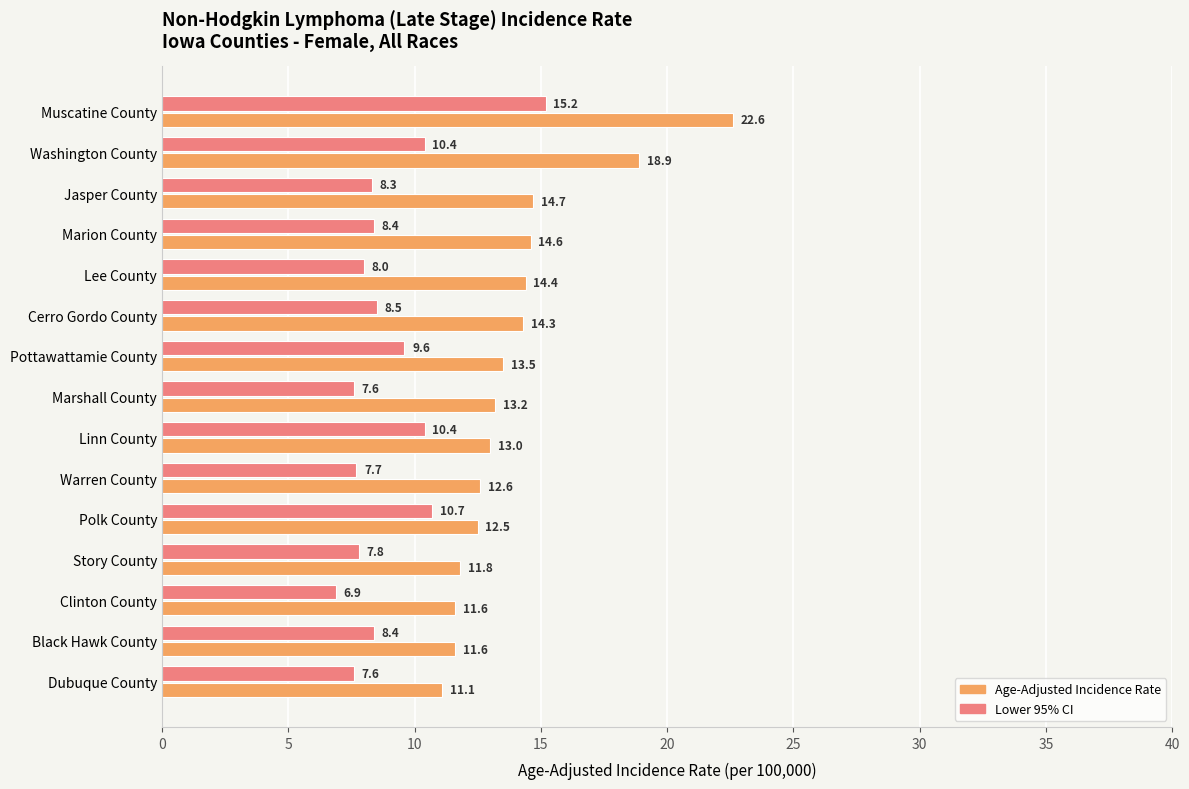

At which category is the sum across all series the highest?

Muscatine County